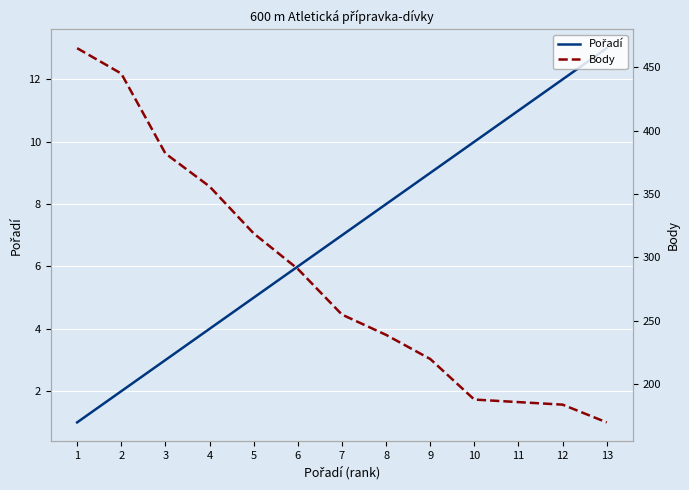

At 11, list the series in order from smallest to largest.

Pořadí, Body